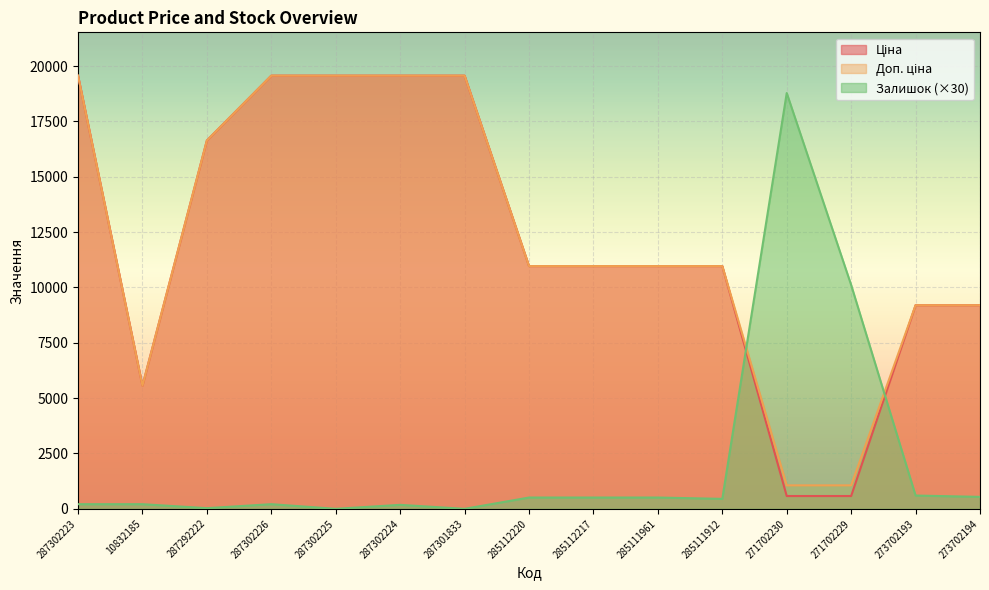

At how many categories does at least one series exceed 6168?

14